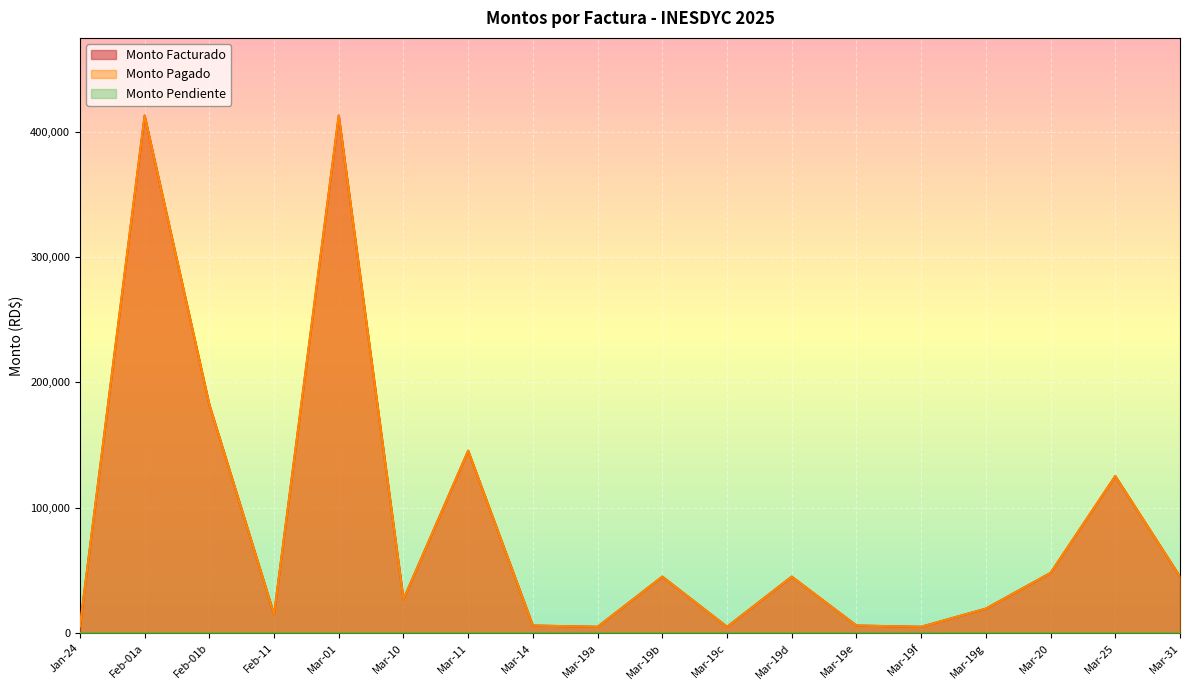

True or false: Monto Facturado and Monto Pagado cross at least once.

False